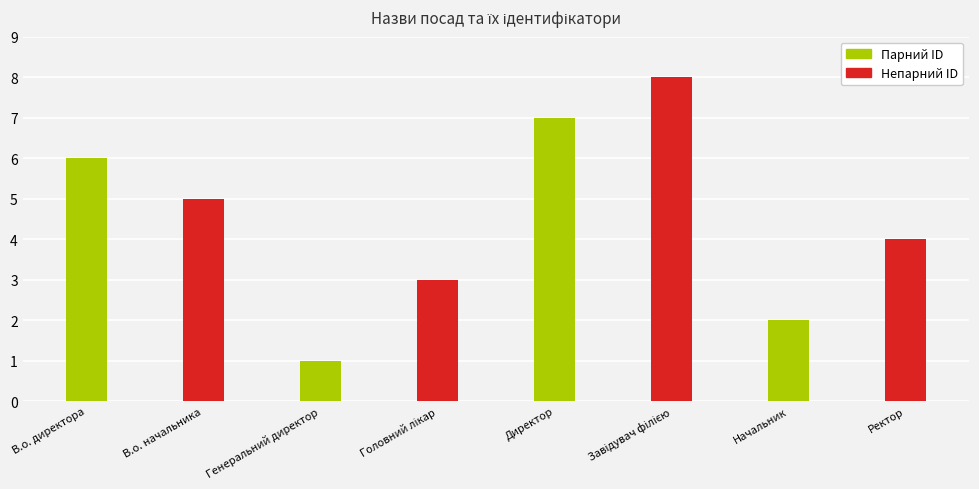

Approximately how many times larger is the value at Начальник compared to Ректор?

0.5